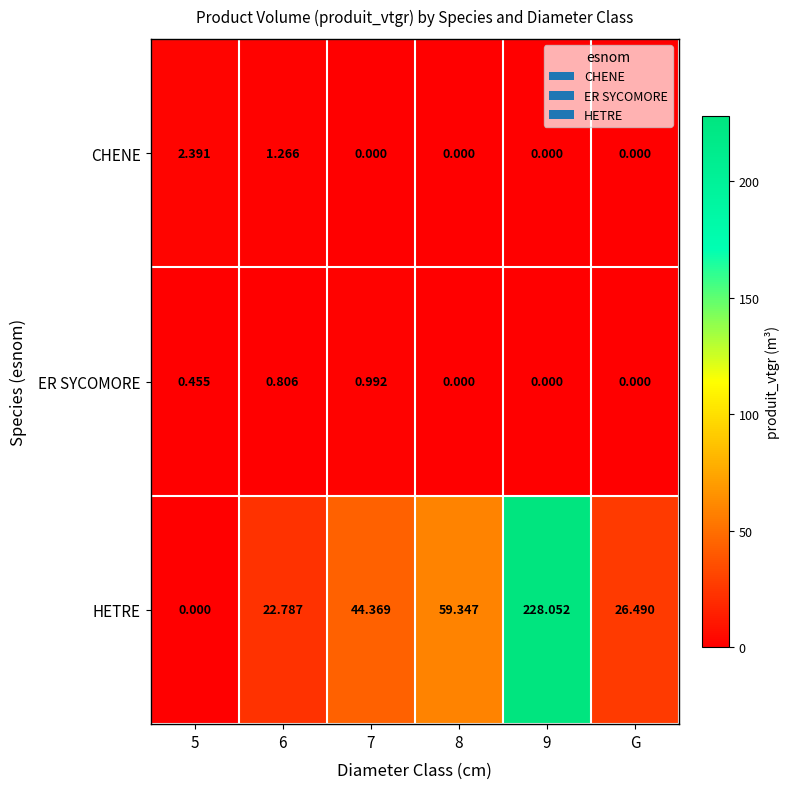

Which series changed the most between 6 and 9?

HETRE